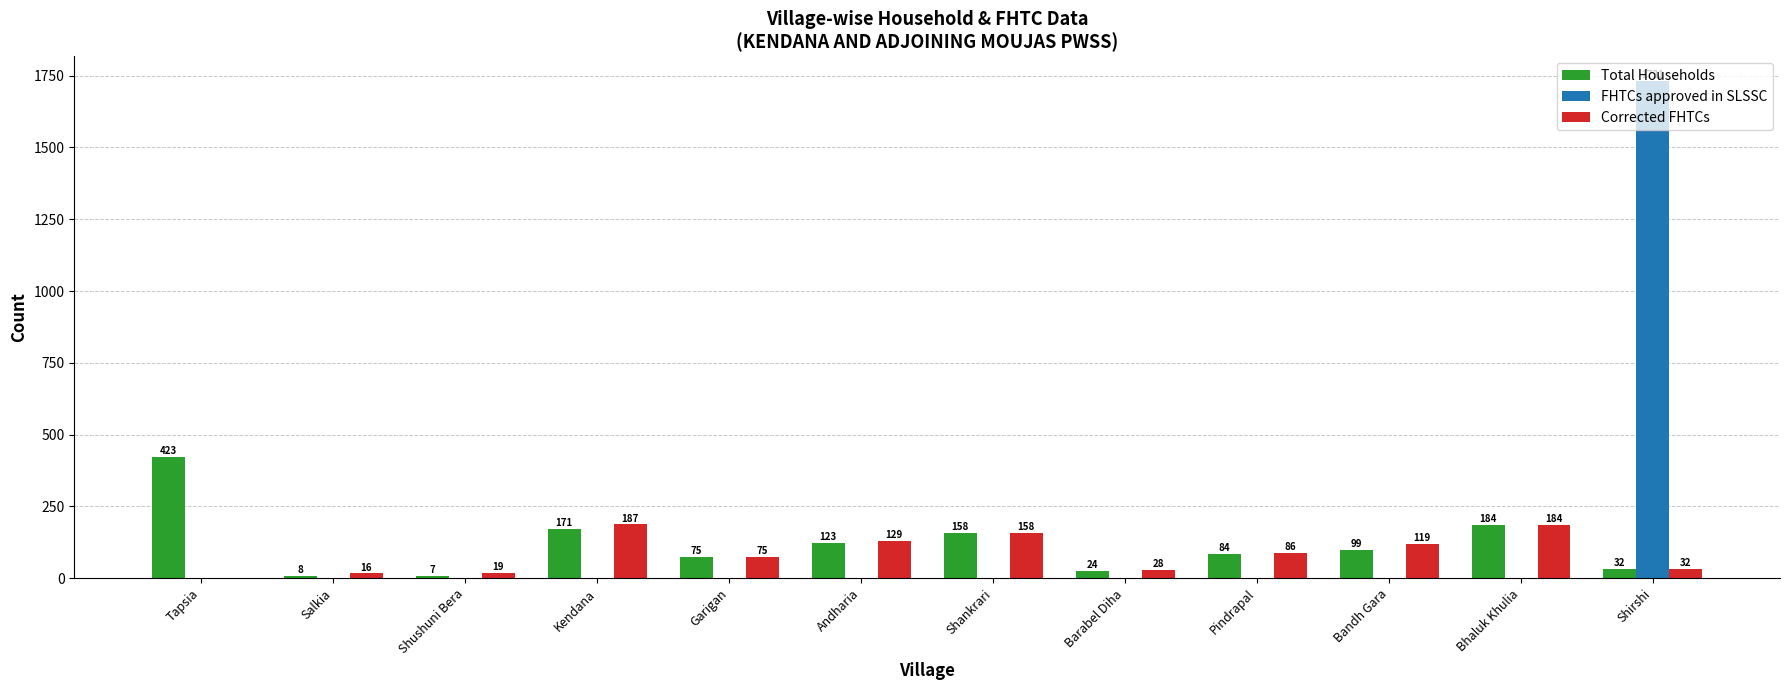

Which series has the largest range (max minus min)?

FHTCs approved in SLSSC